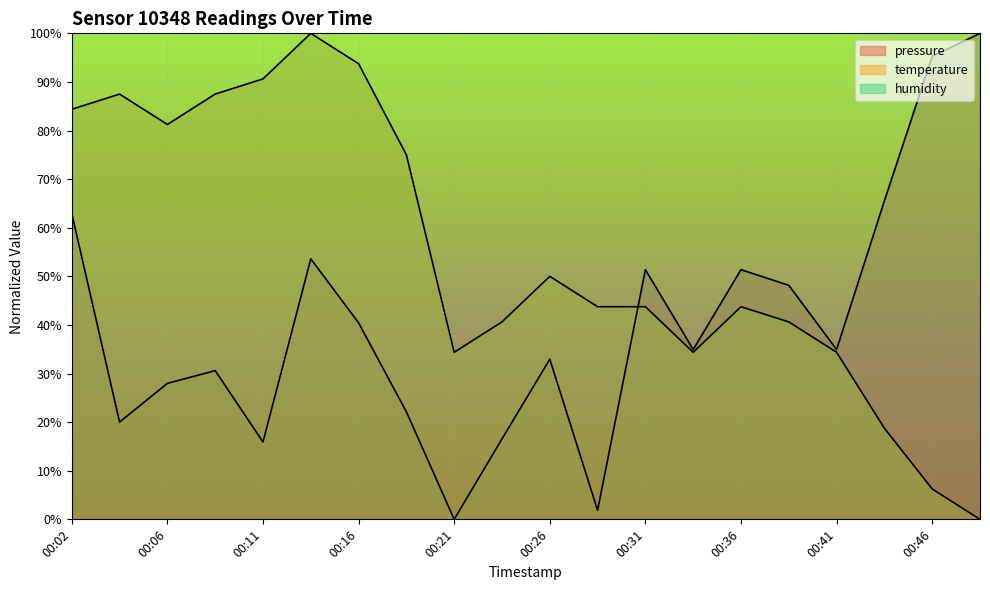

True or false: pressure has more than 0 points higher than both neighbors.

True